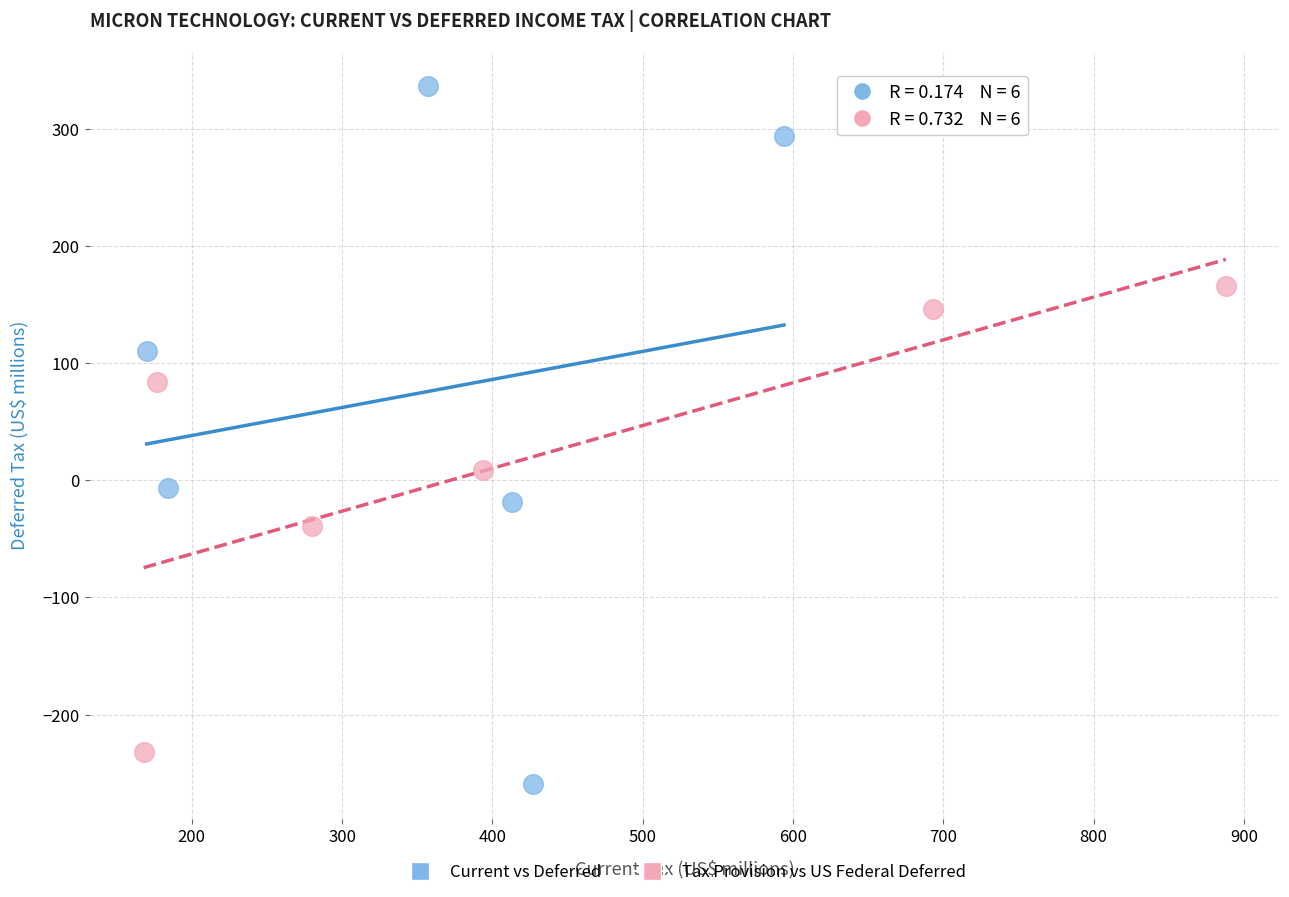

Which series contains the highest Y value?

Current vs Deferred